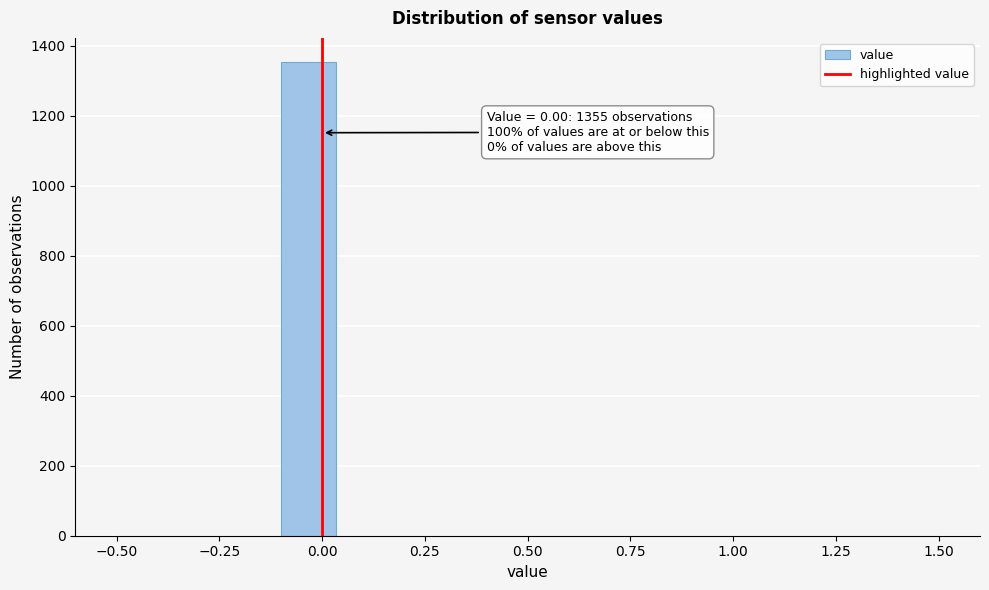

Around what value on the x-axis is the tallest bar? Give the approximate position of its centre, as read against the axis.

-0.05